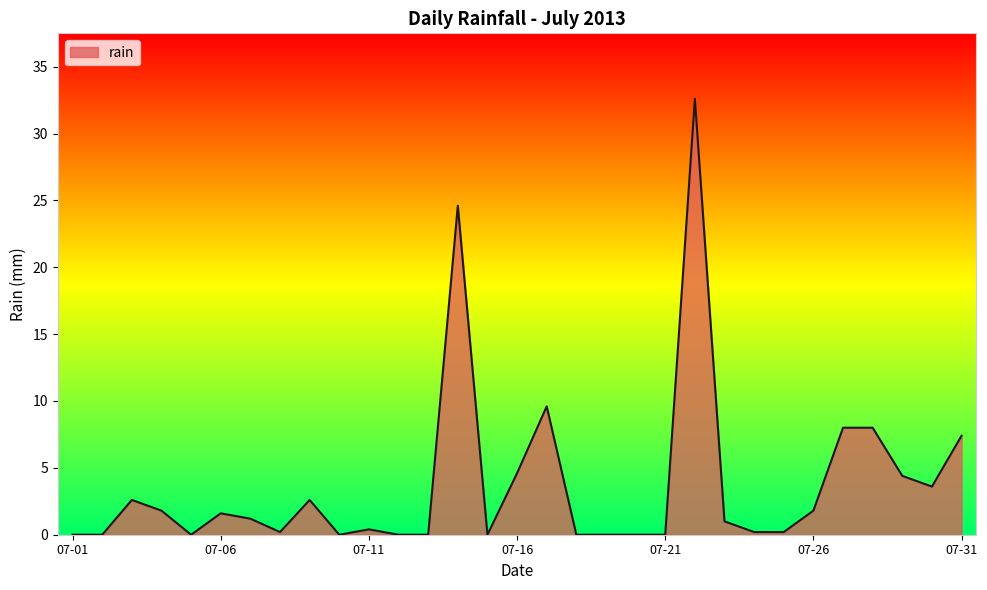

What is the difference between the maximum and minimum values?

32.6